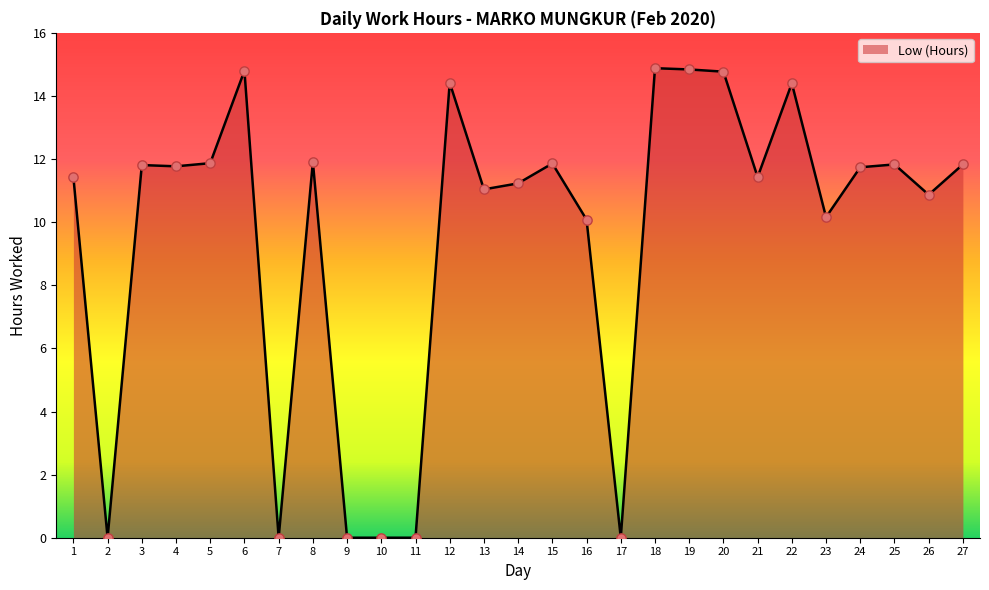

Which has a higher value, 2 or 8?

8